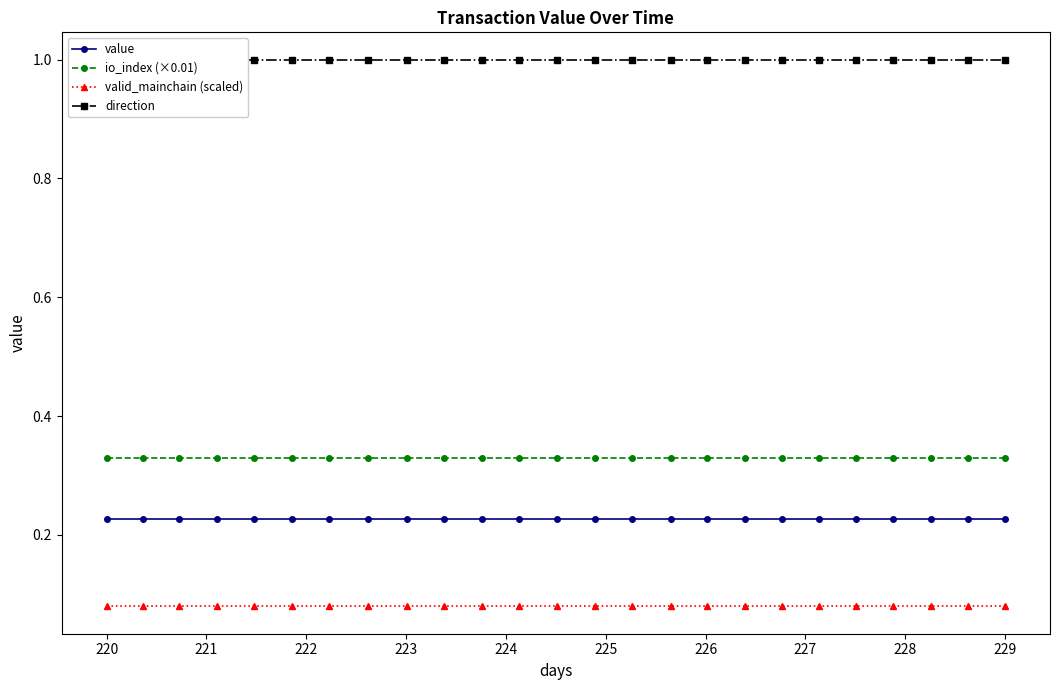

The valid_mainchain (scaled) series shows 0.0 at 220. True or false?

False